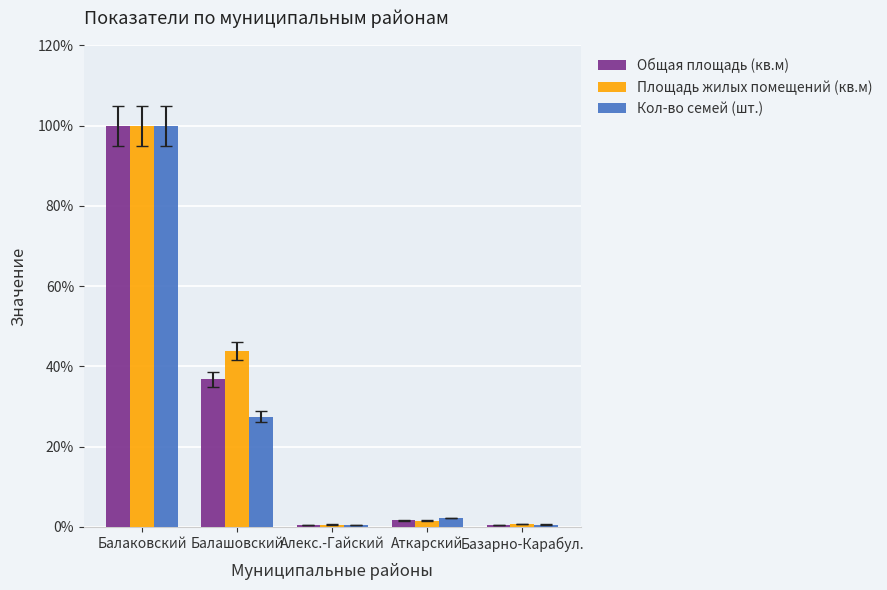

What is the sum of all Общая площадь (кв.м) values?

1.4